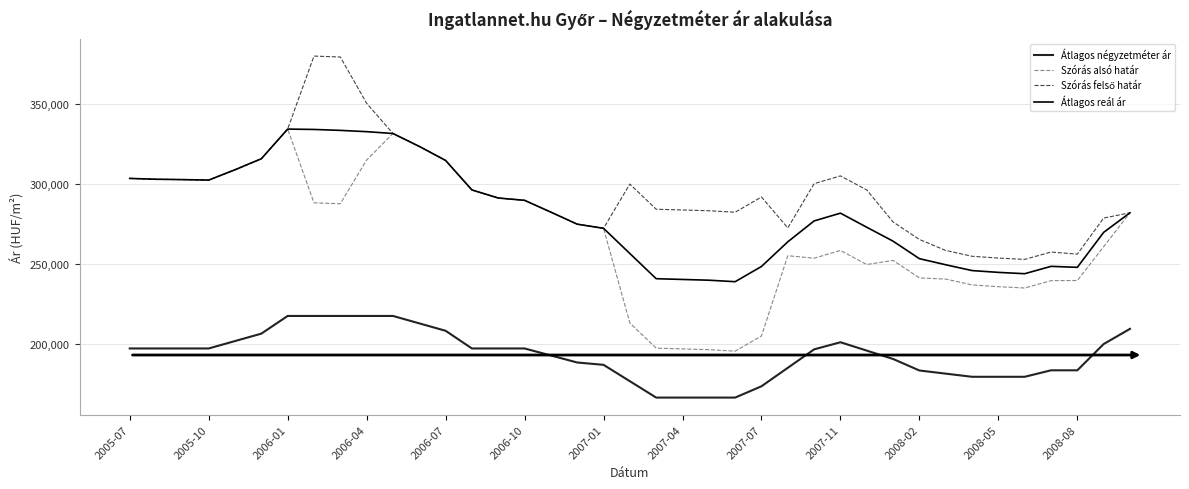

What is the lowest value of the Szórás alsó határ series?

195429